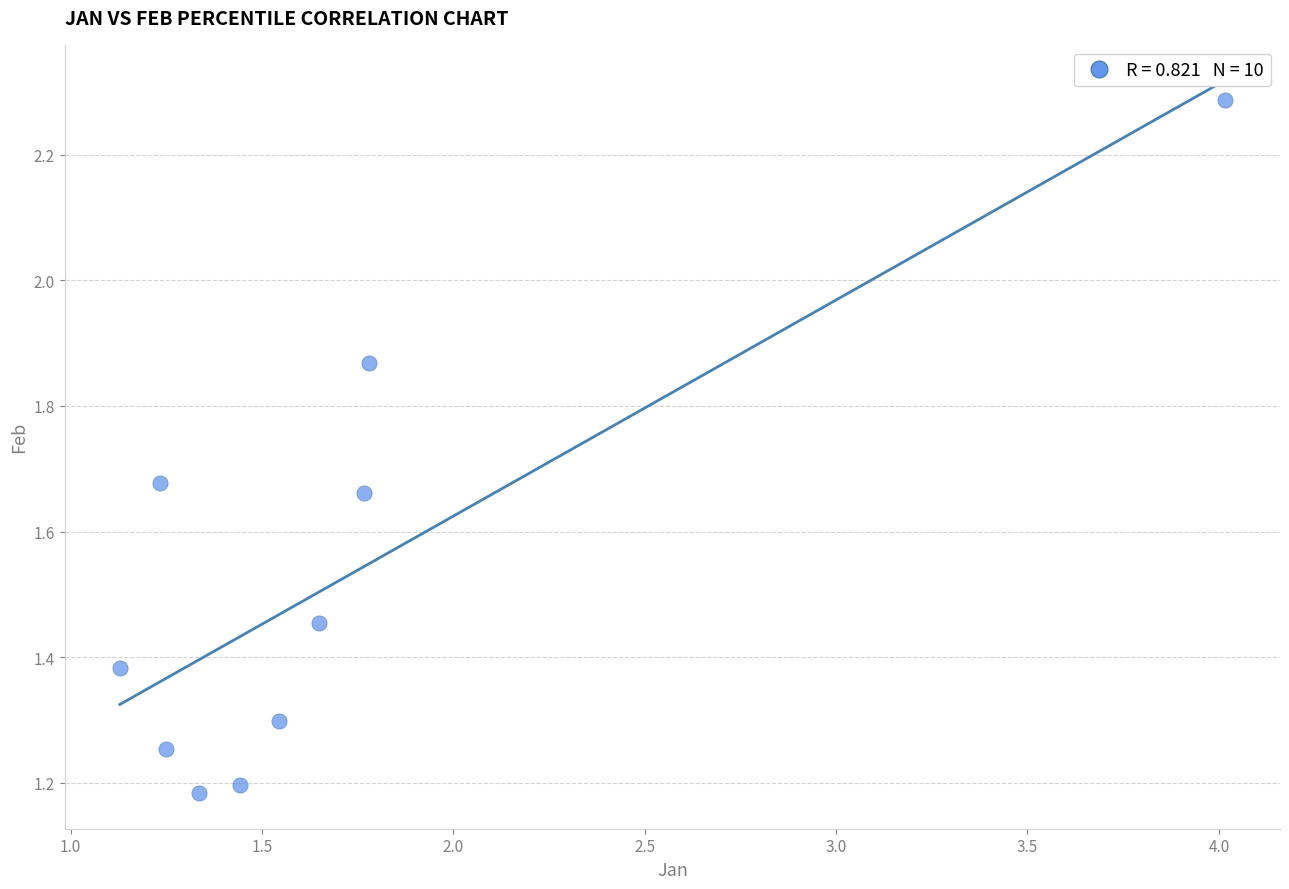

What is the range of X values (max minus min)?

2.9